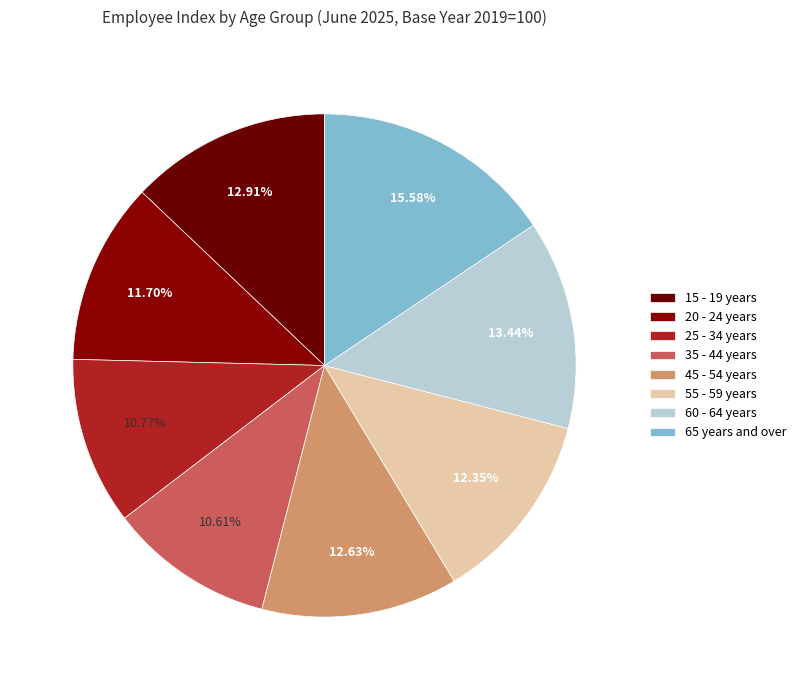

Does any single category account for the majority?

No